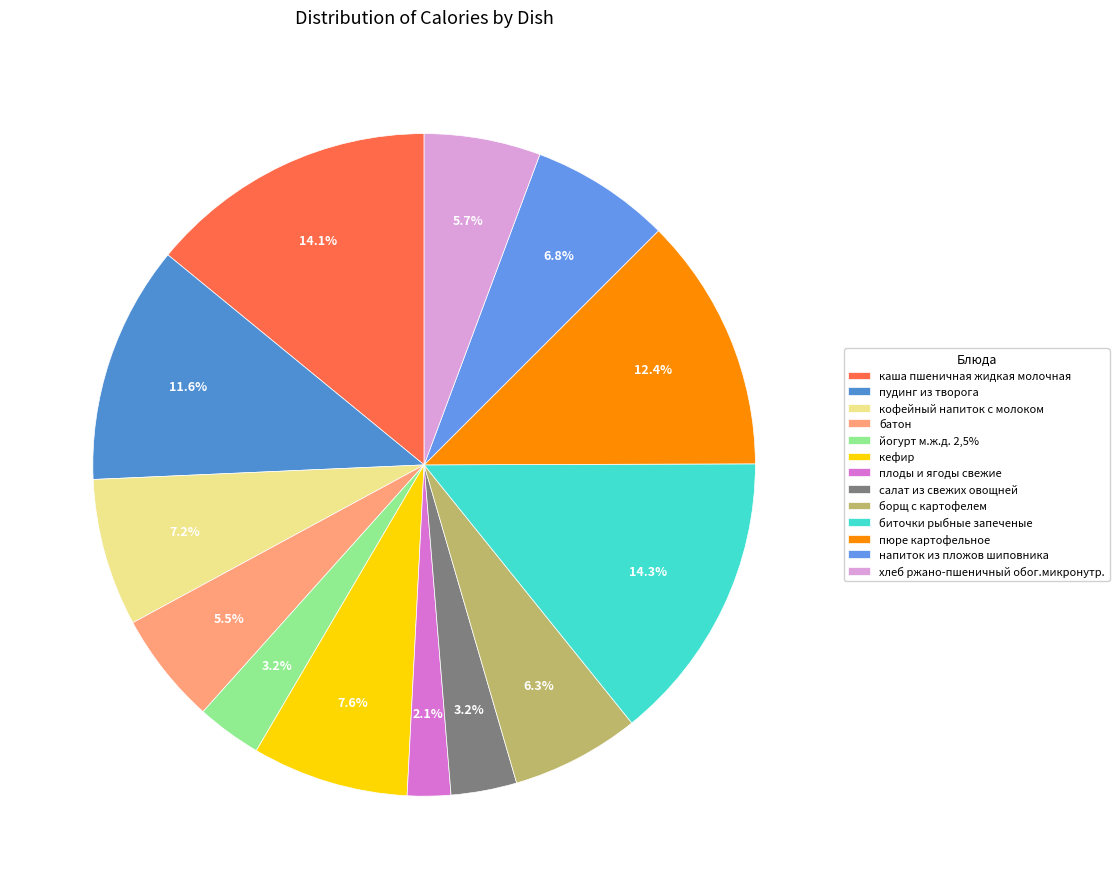

What percentage do пудинг из творога and каша пшеничная жидкая молочная together represent?

25.7%